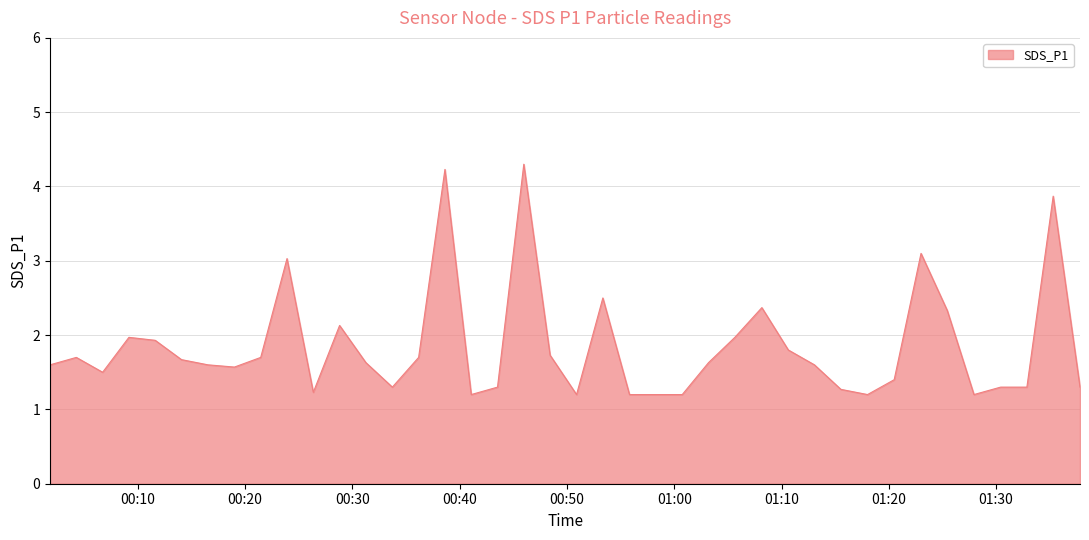

What is the maximum value shown in the chart?

4.3